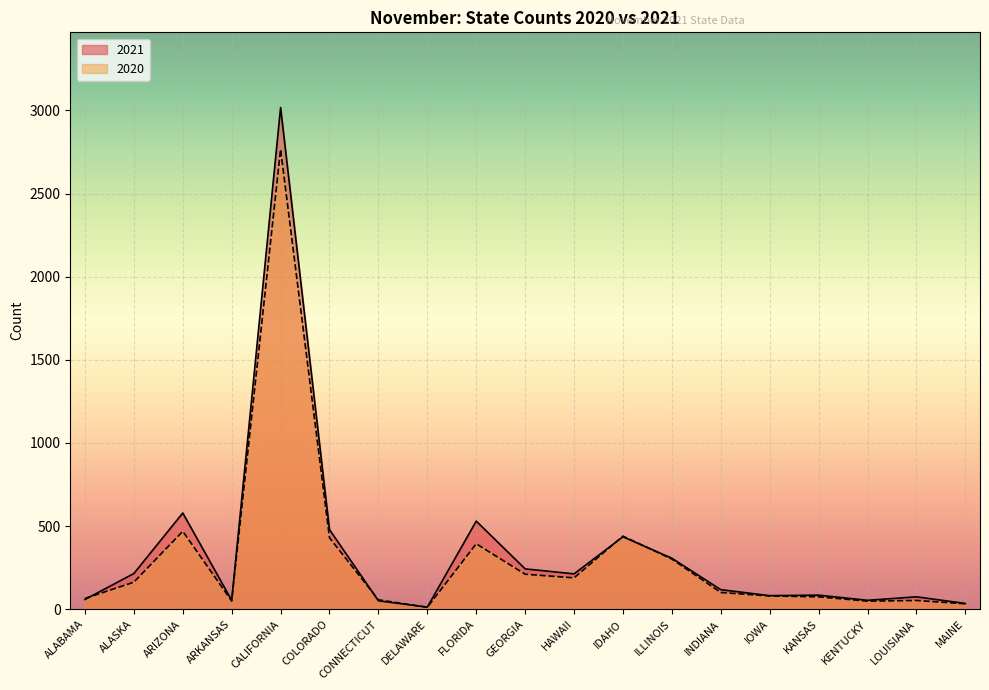

True or false: 2021 and 2020 cross at least once.

True